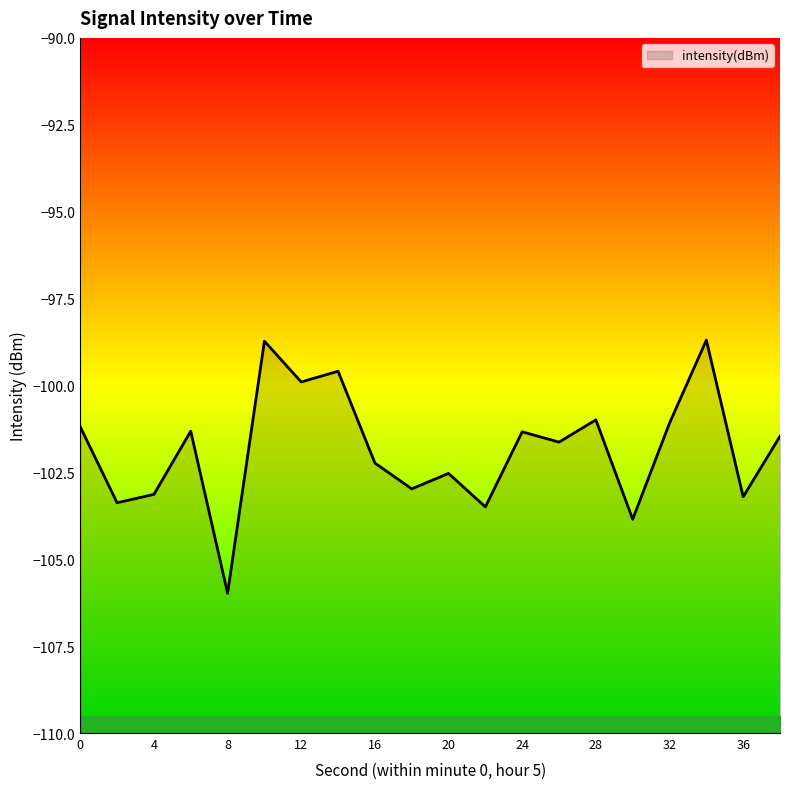

Which category has the lowest value across all series?

8